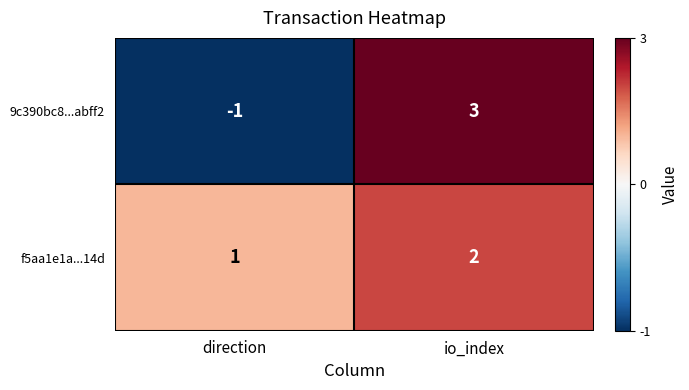

How many series are shown in this chart?

2